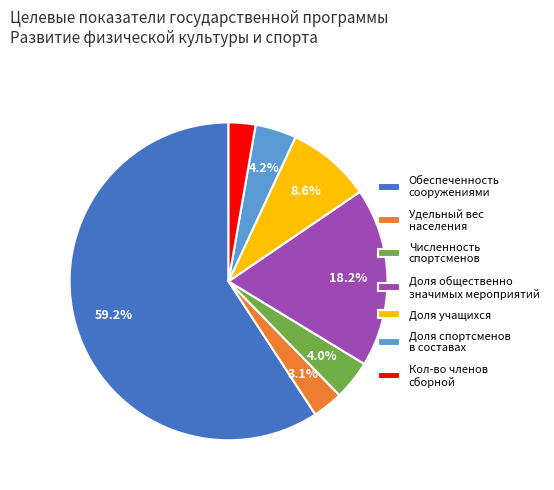

Approximately how many times larger is the value at Доля общественно значимых мероприятий compared to Численность спортсменов?

4.5